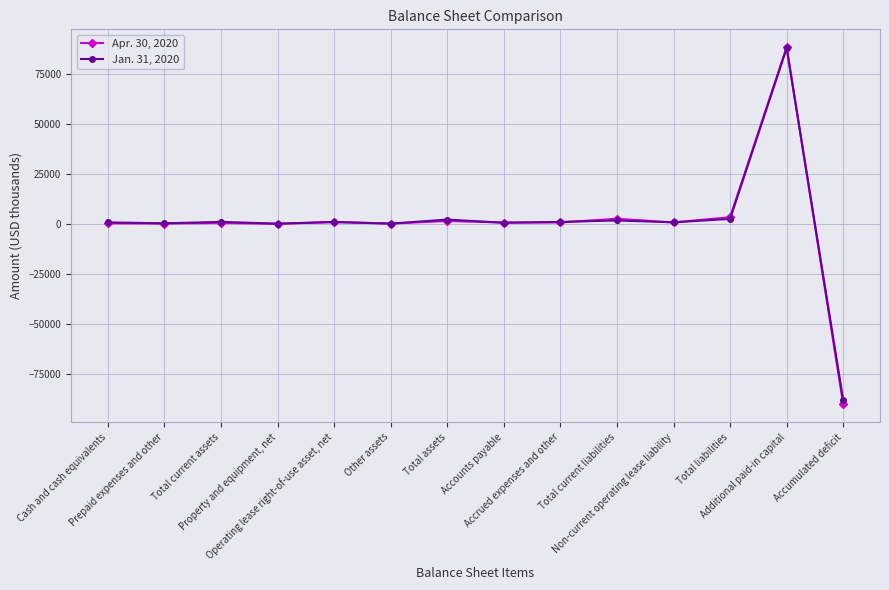

What is the sum of the Apr. 30, 2020 values at Prepaid expenses and other and Total current liabilities?

2688